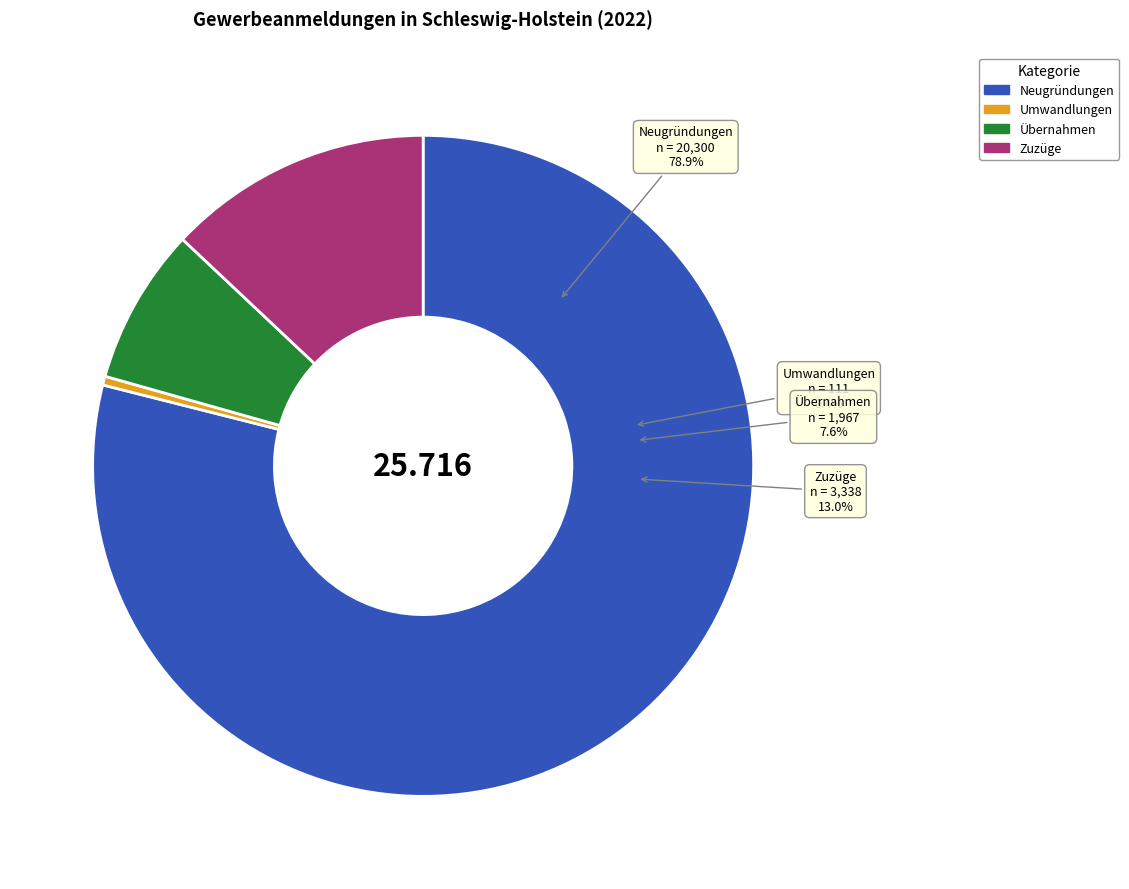

Which has a higher value, Neugründungen or Übernahmen?

Neugründungen